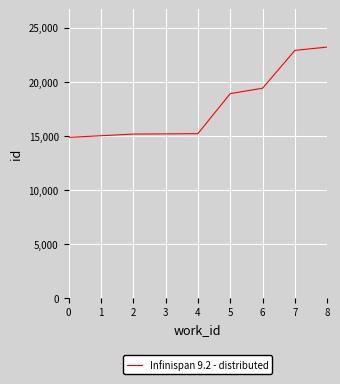

What is the change in value from 2 to 3?

+17